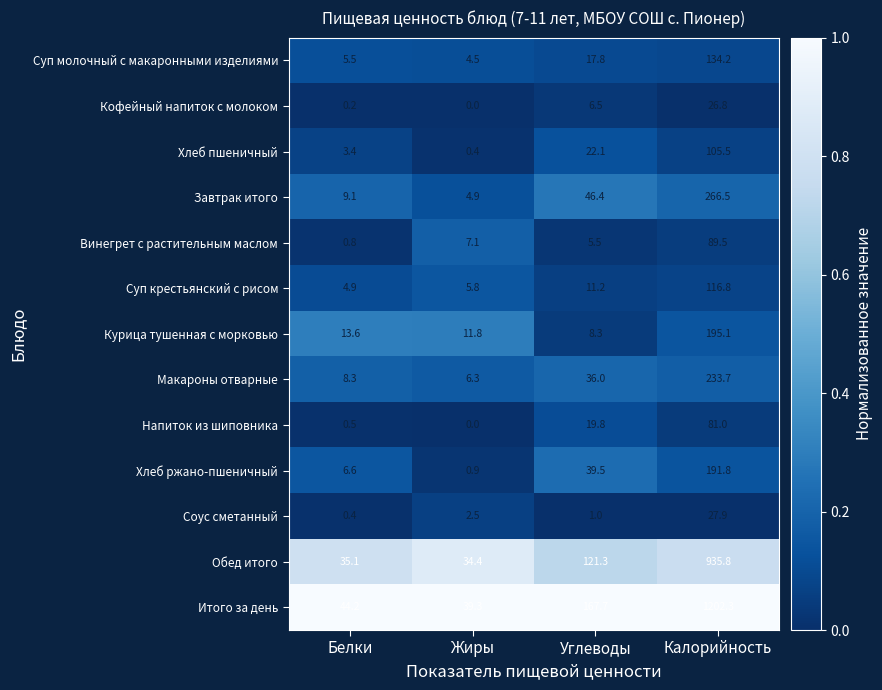

Is it true that Обед итого equals 35.1 at Белки?

True